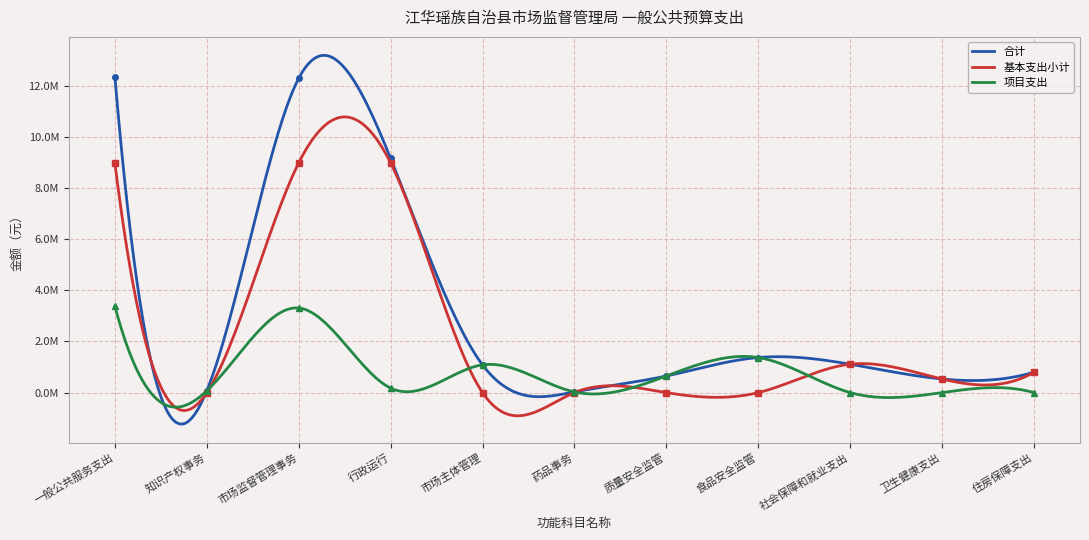

How many interior local valleys does the 项目支出 series have?

3